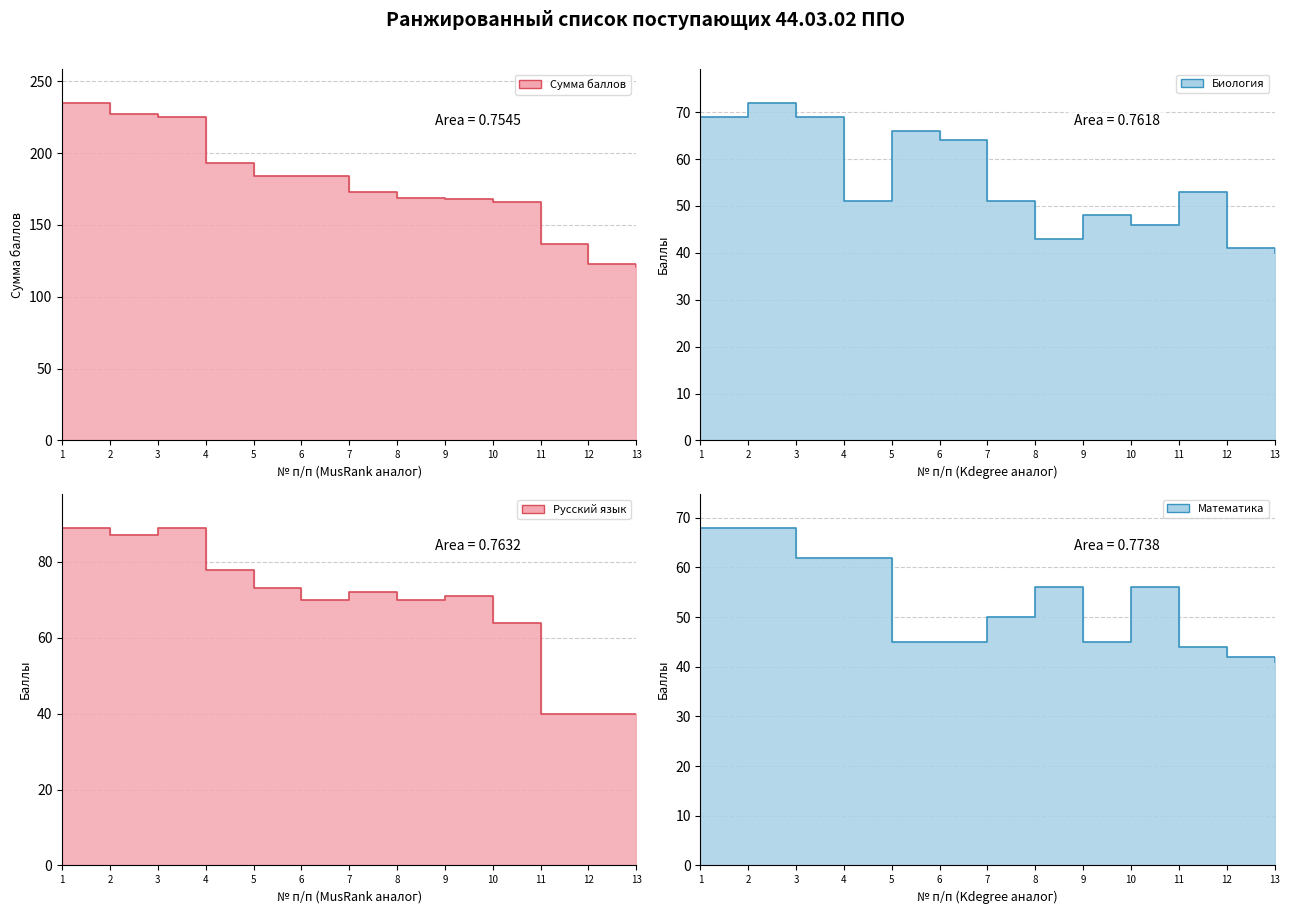

How many data points in Русский язык are above 71?

6